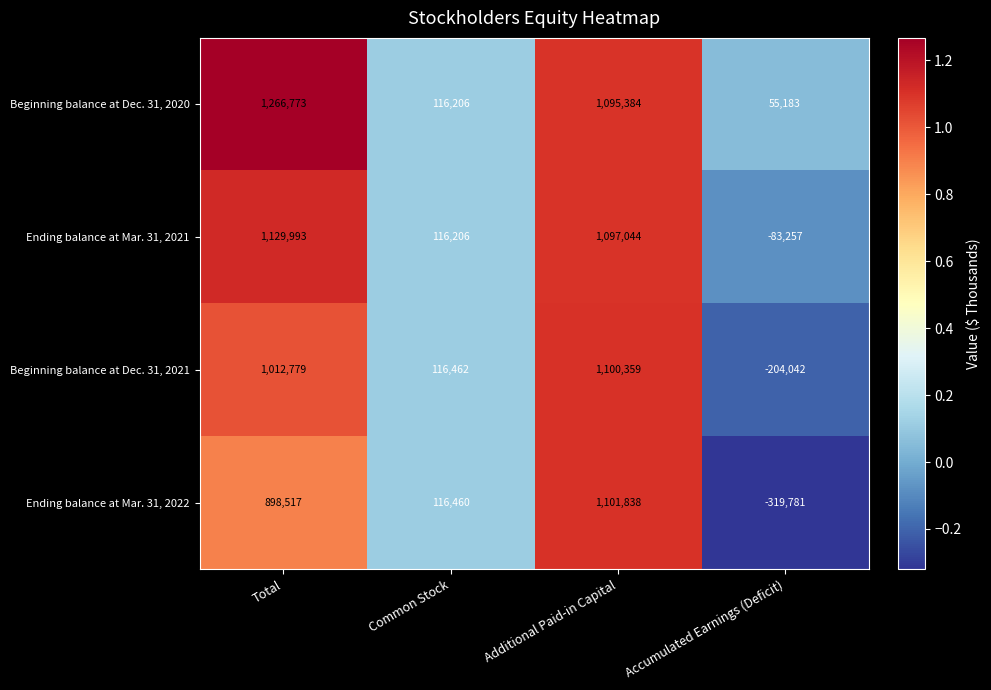

At which category is the sum across all series the highest?

Additional Paid-in Capital